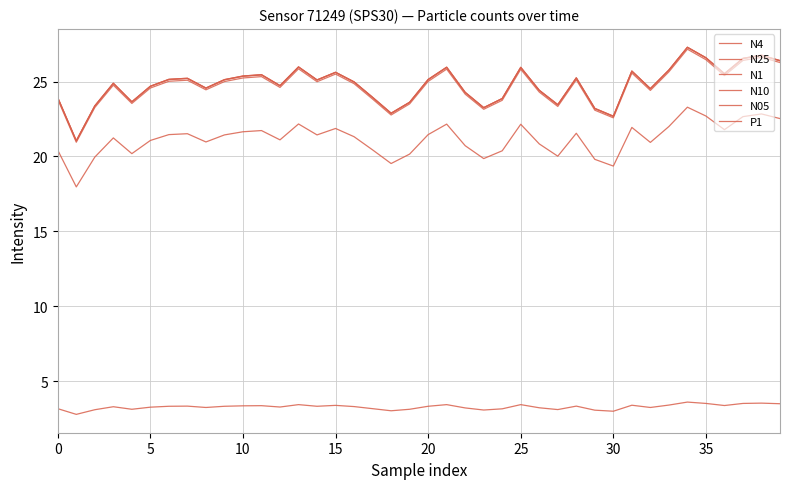

Which series has the largest range (max minus min)?

N25